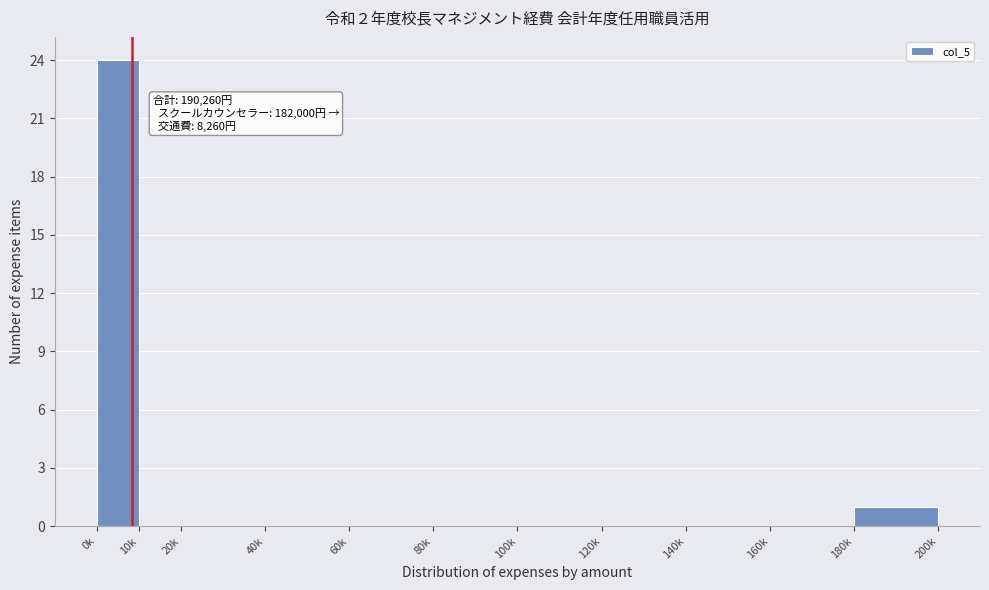

Reading right to left, list all the values displayed in this chart.

180k=1	160k=0	140k=0	120k=0	100k=0	80k=0	60k=0	40k=0	20k=0	10k=0	0k=24